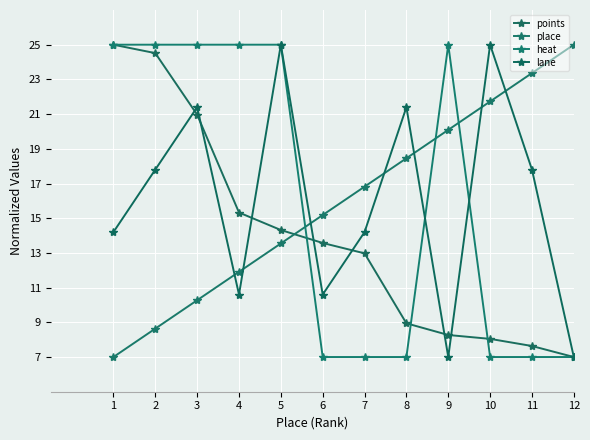

What value does the place series have at 12?

25.0